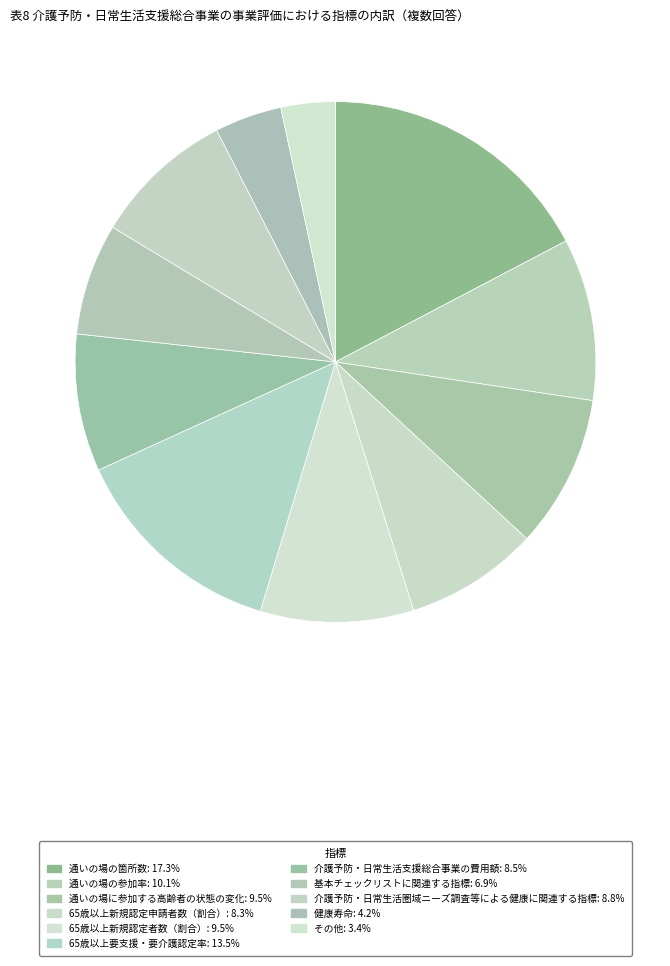

How many segments does this pie chart have?

11